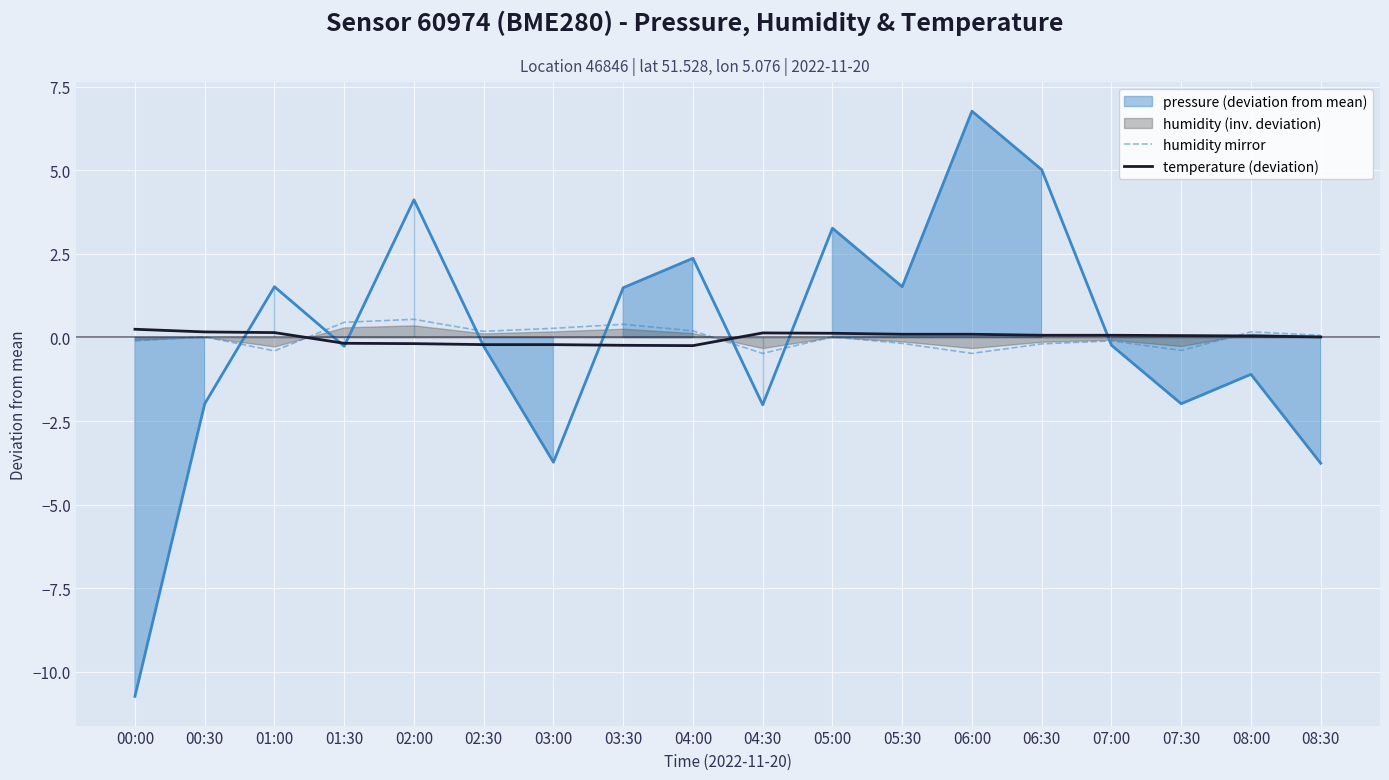

How many lines are shown in the chart?

2